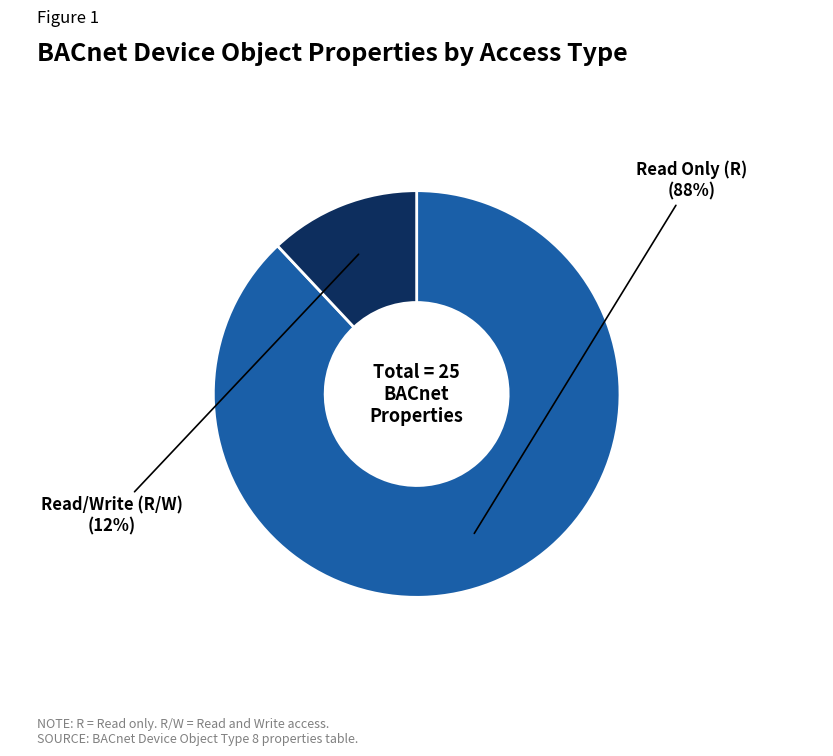

How many segments does this pie chart have?

2